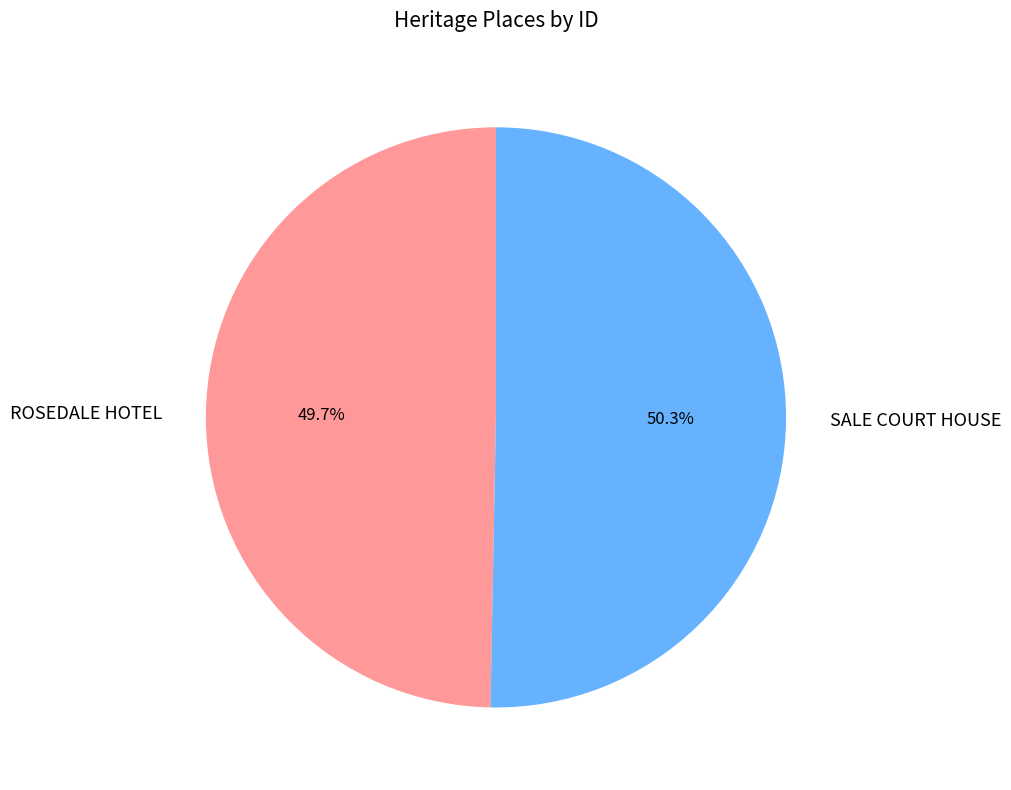

Which slice is the largest?

SALE COURT HOUSE